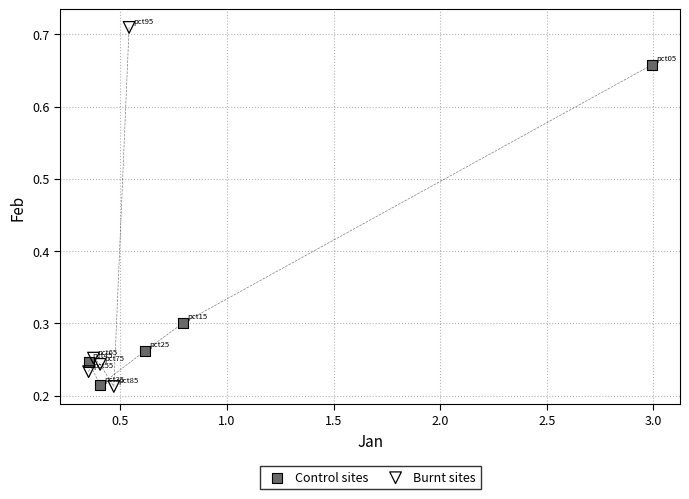

Which series has the largest Y range (max minus min)?

Burnt sites